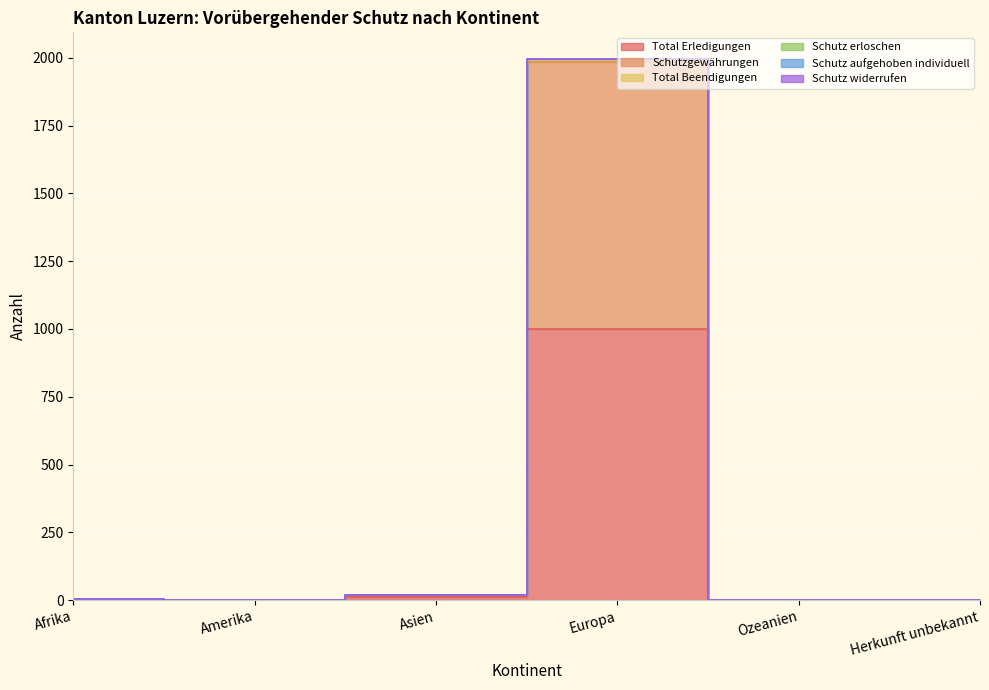

Count the number of categories in the chart.

6